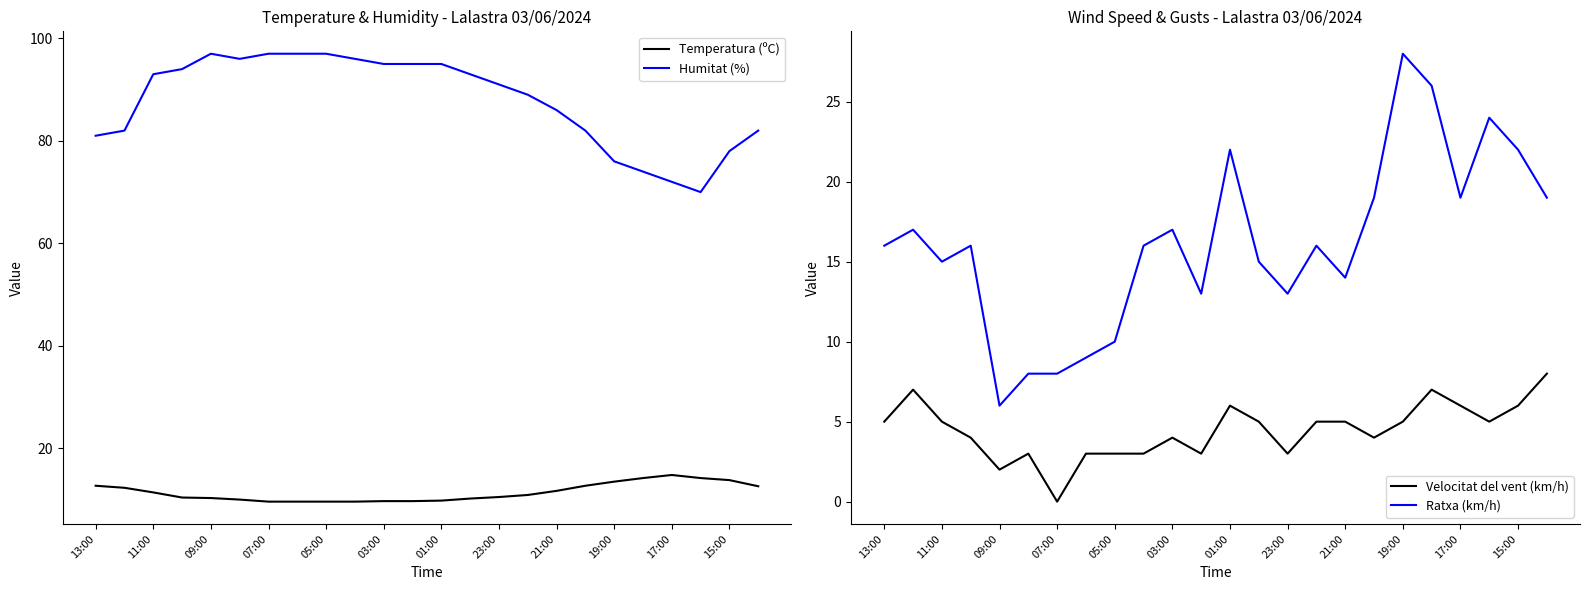

How many values in the Velocitat del vent (km/h) series exceed 5?

6